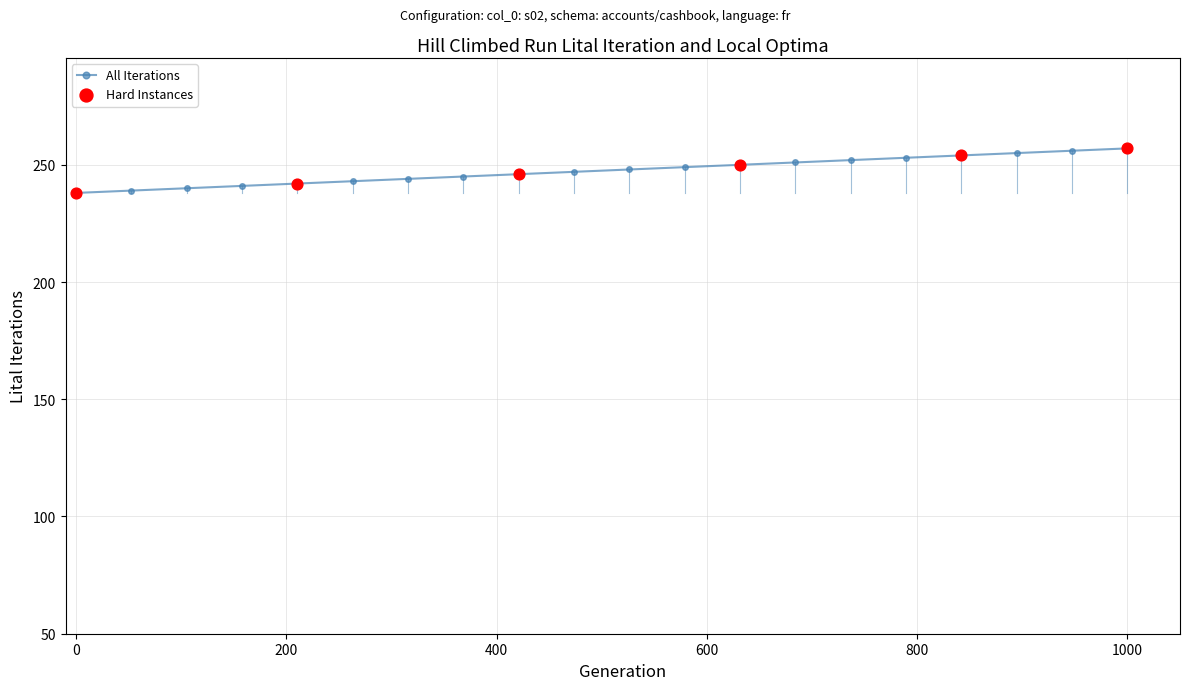

What is the average value?

248